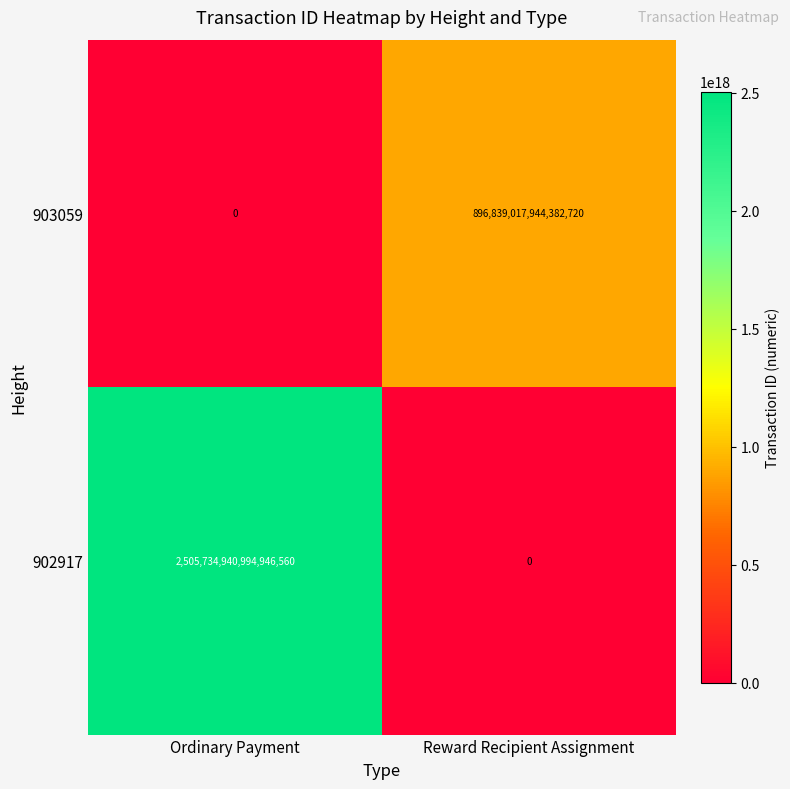

At which category is the sum across all series the highest?

Ordinary Payment